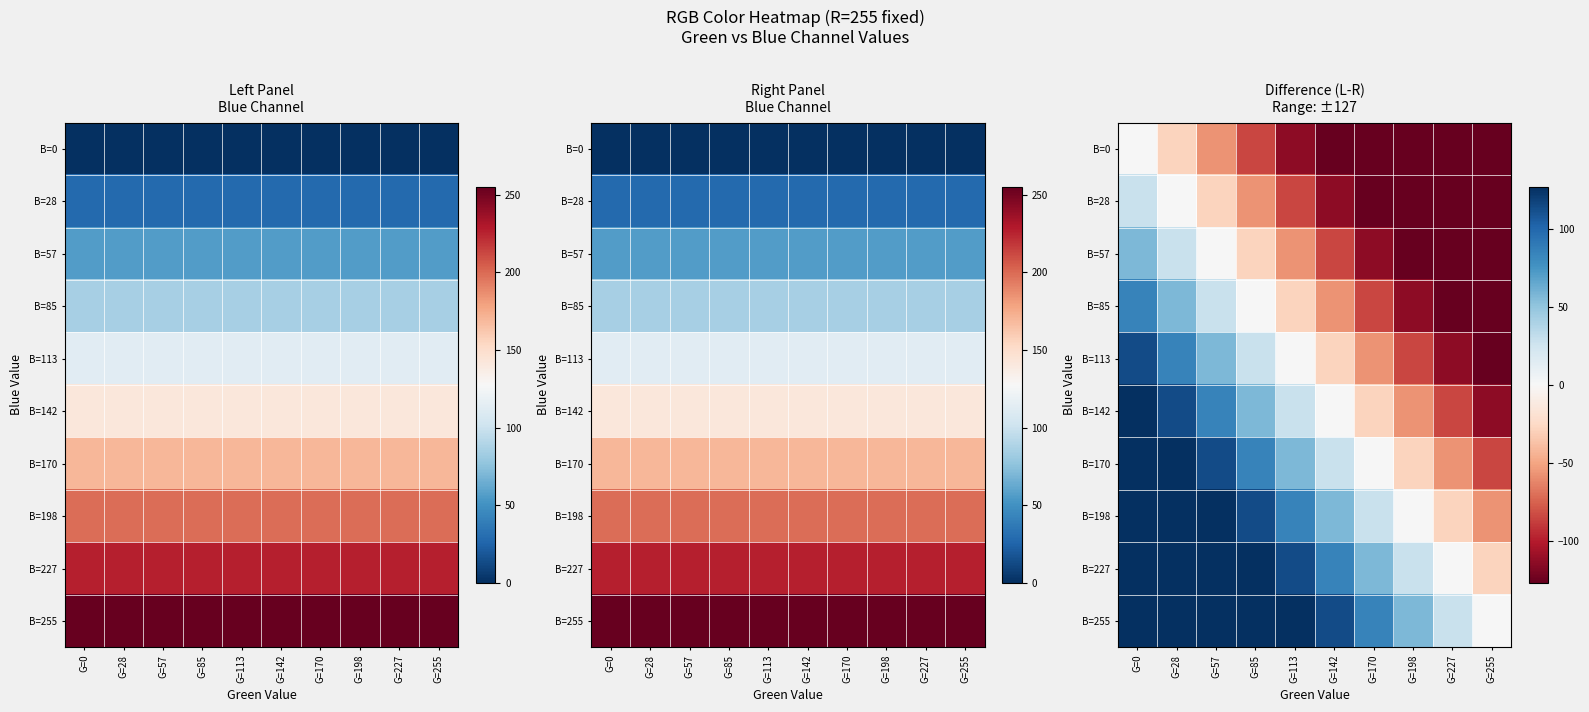

How many values in B=170 are below zero?

3